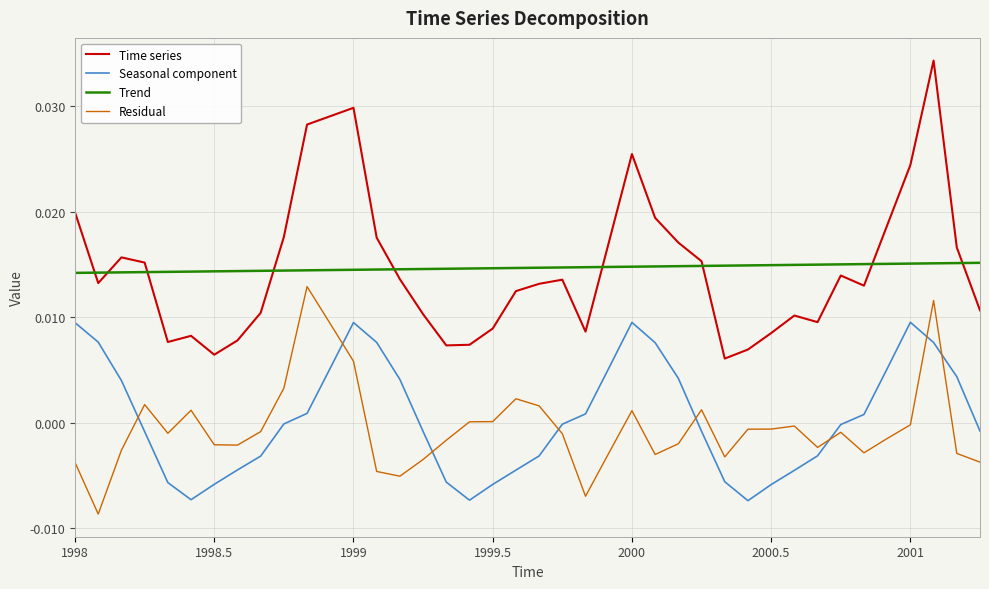

True or false: Residual and Trend intersect in this chart.

False